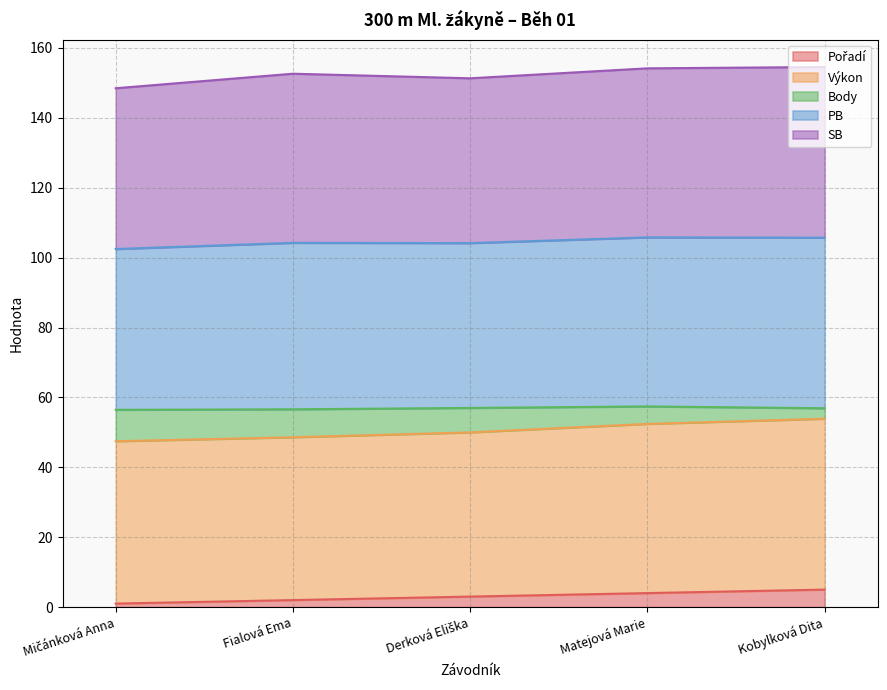

What is the total value across all series at Kobylková Dita?

154.6